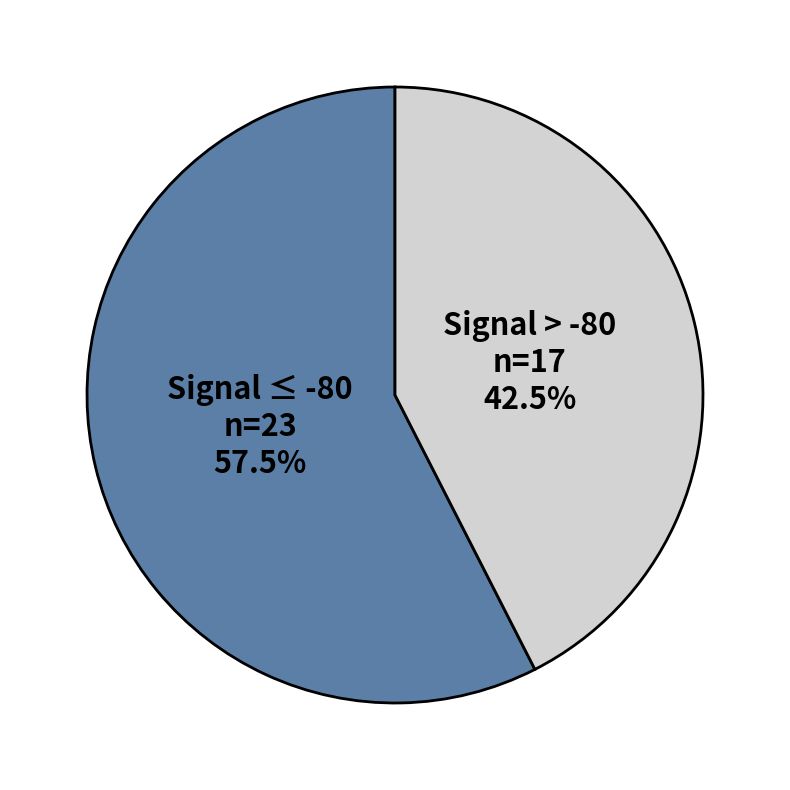

Which slice is the smallest?

Signal > -80